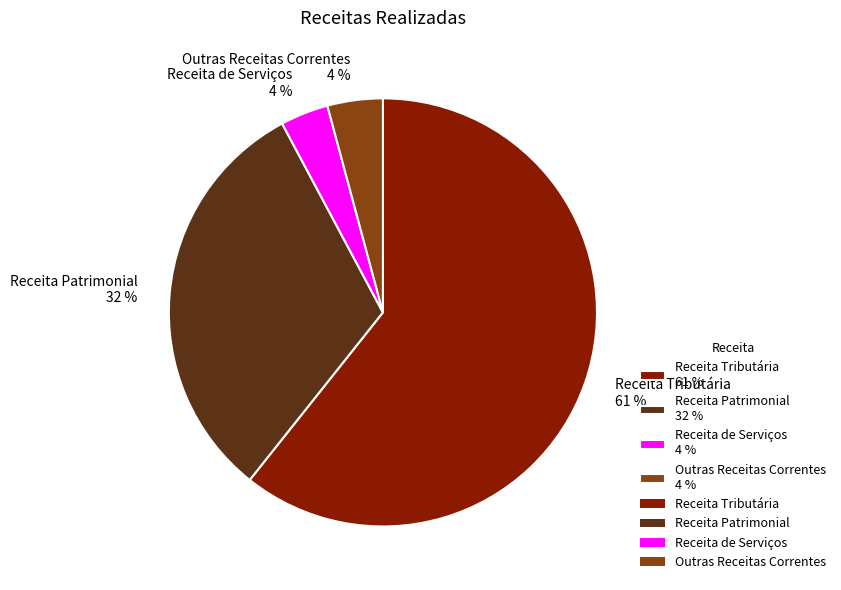

To the nearest percent, what is the difference between the Receita Tributária and Receita Patrimonial slice percentages?

29%